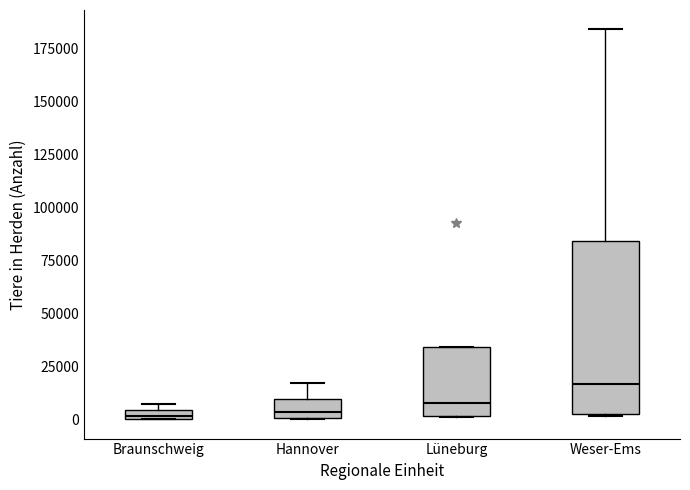

Where does the upper whisker of the box for Weser-Ems end on the y-axis? The values are not printed on the chart, so give them approximately, as read against the axis.

185000